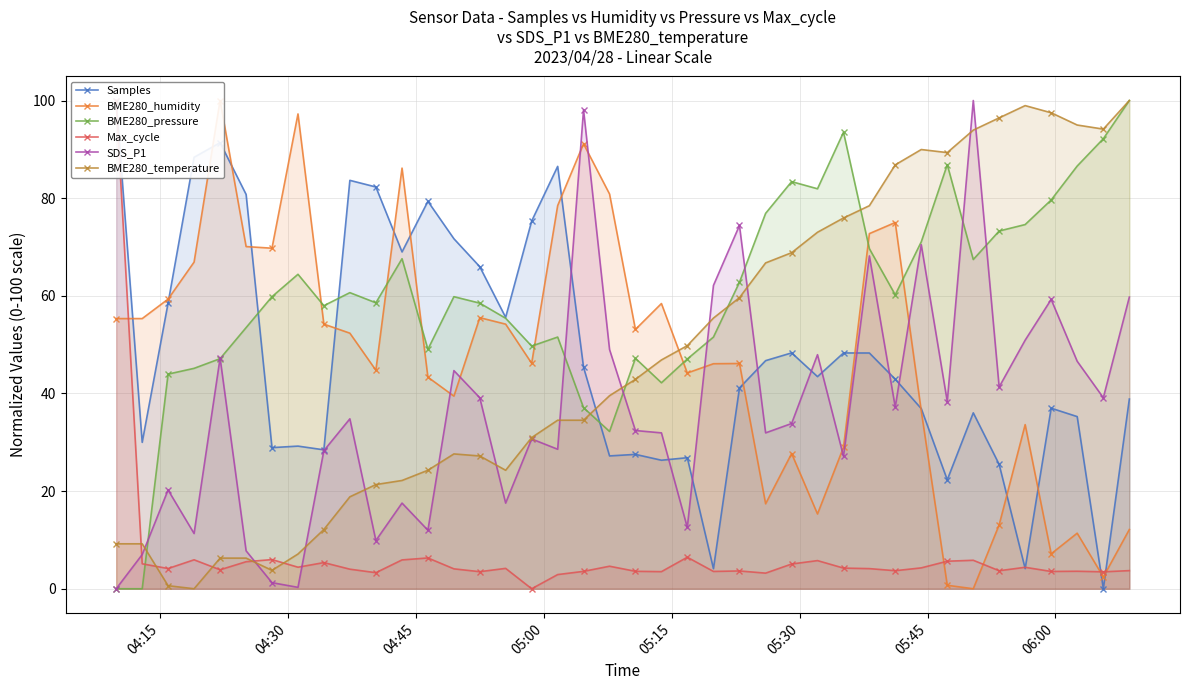

Which series has the largest range (max minus min)?

Samples